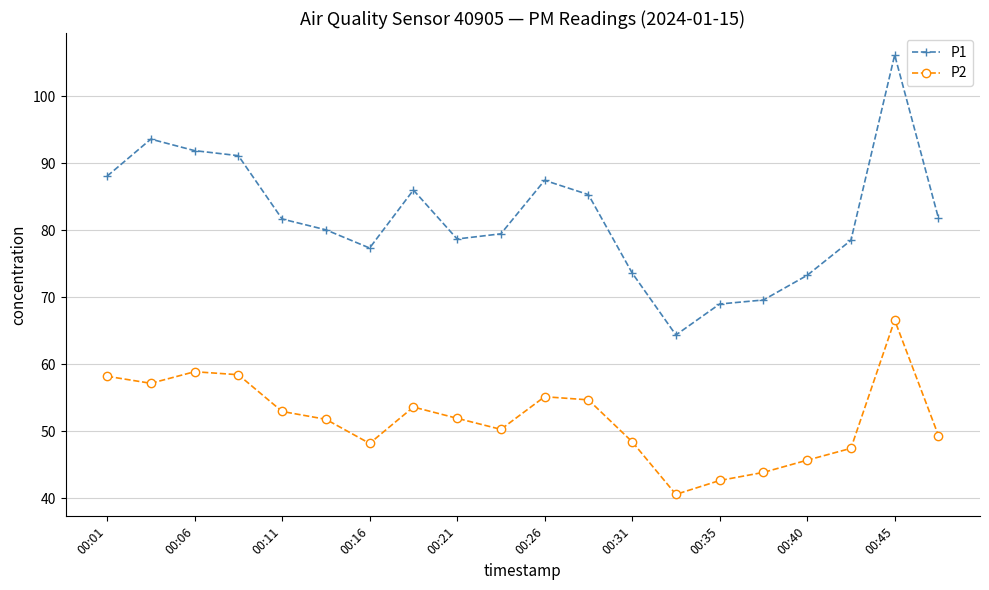

What is the sum of all P2 values?

1036.2